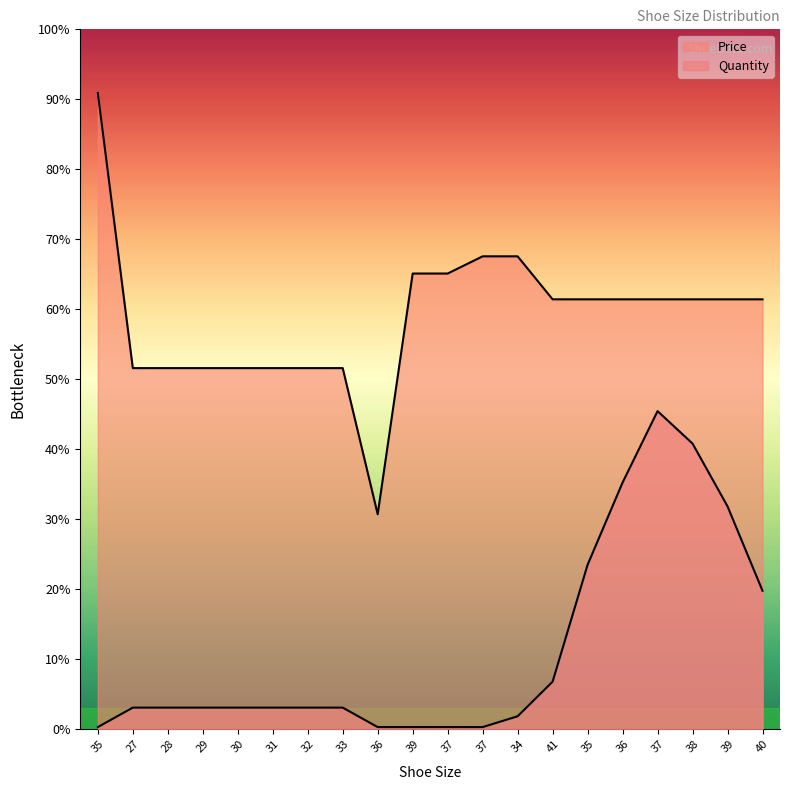

How many series are shown in this chart?

2